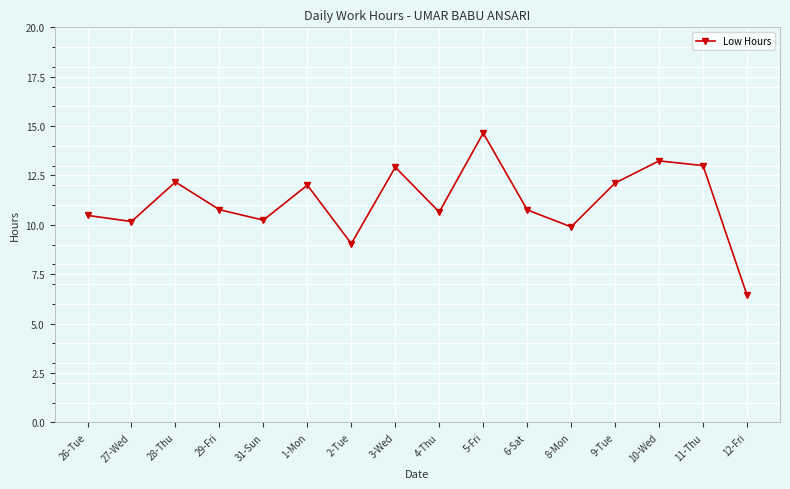

What value does the data have at 1-Mon?

12.0